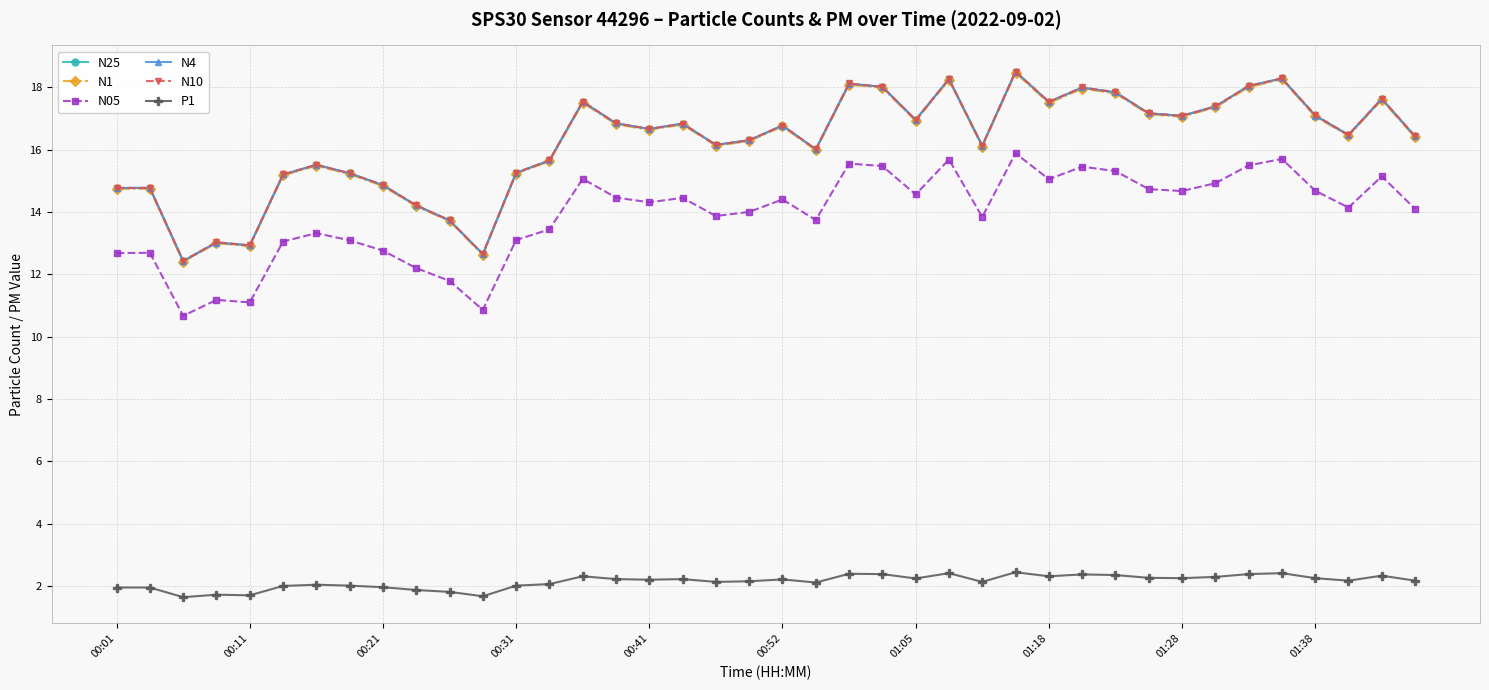

What is the value of the N05 point at the 5th from the left?

11.1